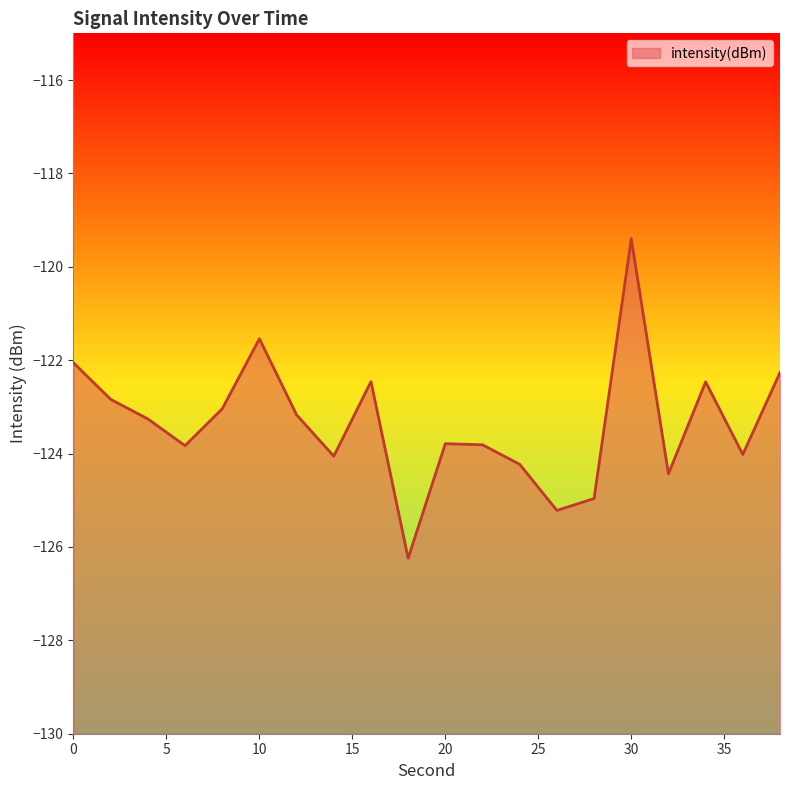

What is the difference between the maximum and minimum values?

6.8